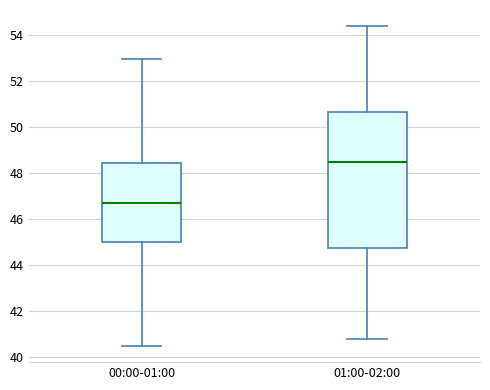

Which box is the tallest, from its lower edge to its upper edge?

01:00-02:00